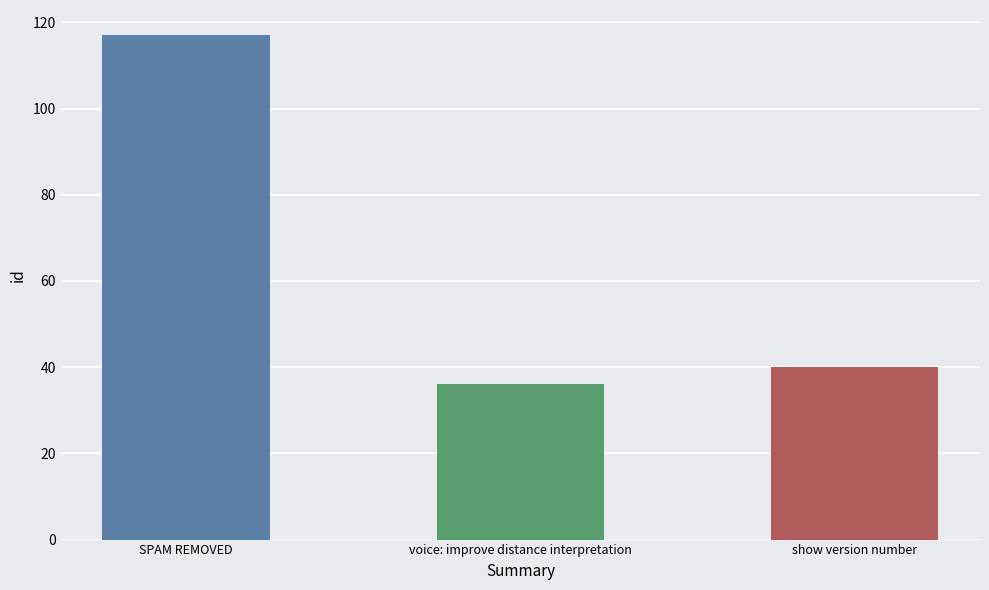

What is the ratio of the value at SPAM REMOVED to the value at show version number?

2.9